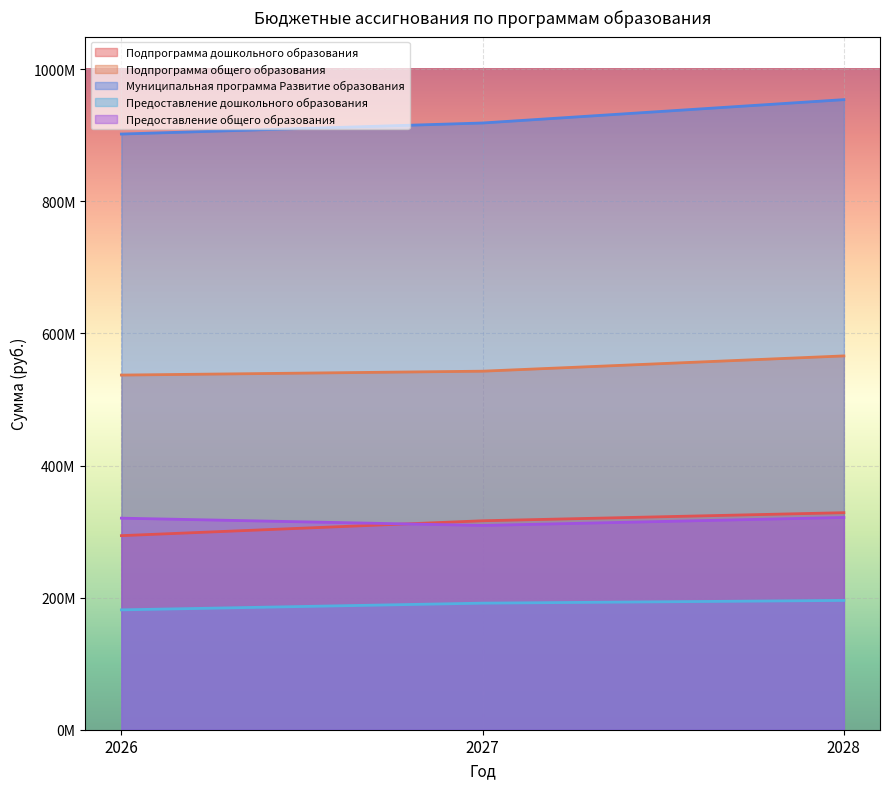

At 2027, list the series in order from largest to smallest.

Муниципальная программа Развитие образования, Подпрограмма общего образования, Подпрограмма дошкольного образования, Предоставление общего образования, Предоставление дошкольного образования